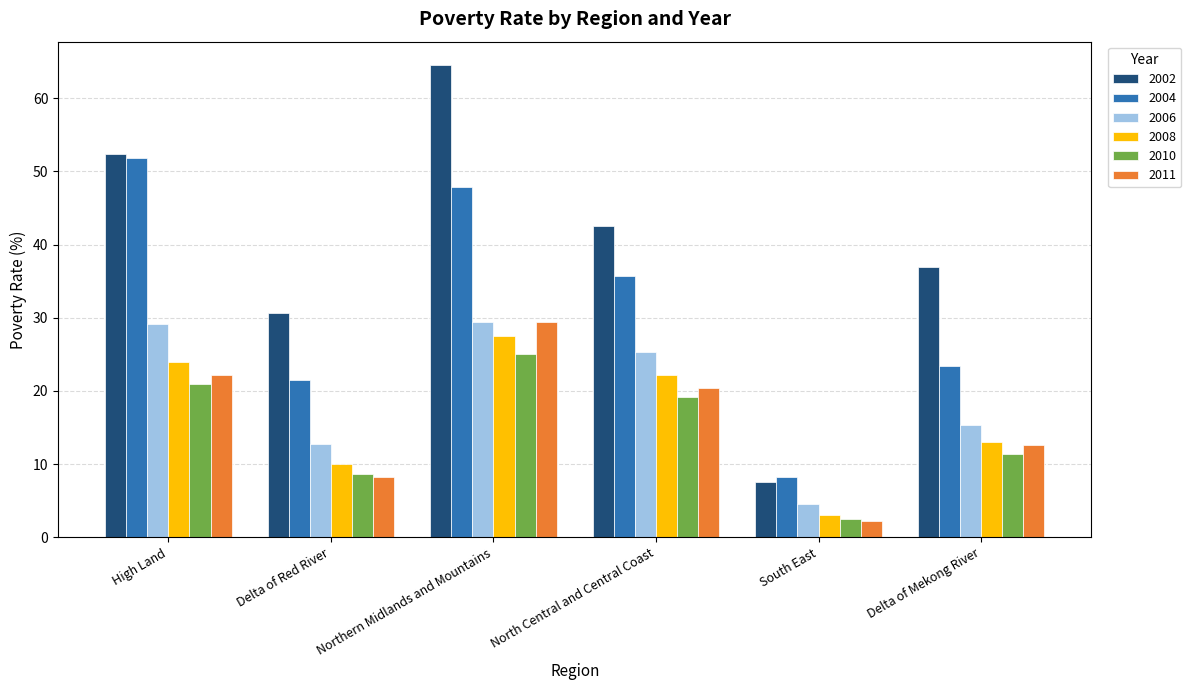

Is it true that 2004 equals 55.4 at North Central and Central Coast?

False